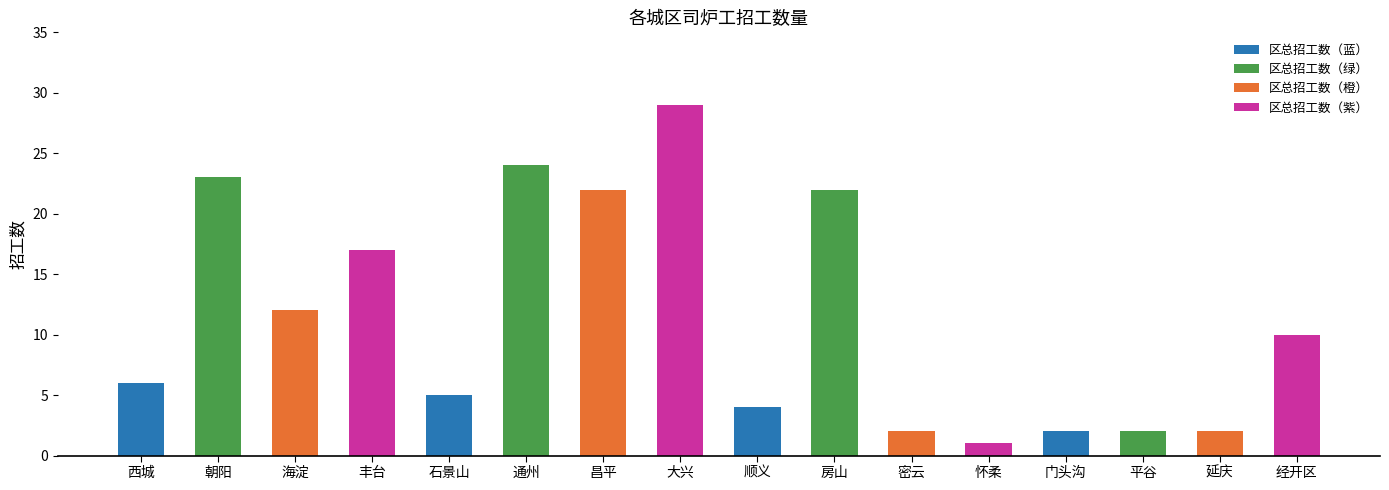

Between 延庆 and 房山, which is larger?

房山